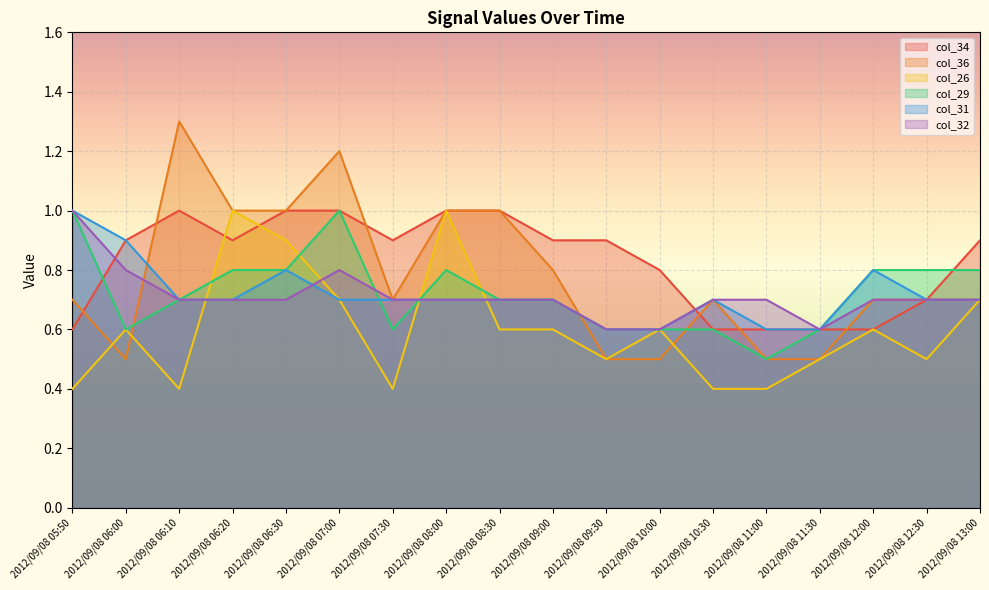

True or false: col_36 and col_32 cross at least once.

True